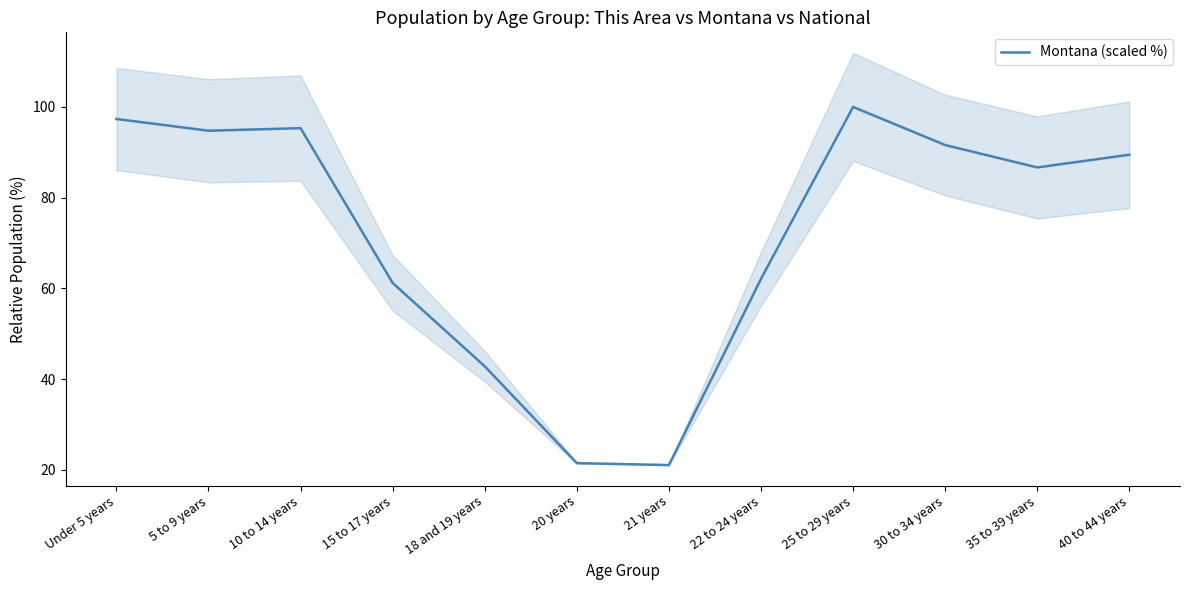

True or false: the data has more than 1 interior local peaks.

True